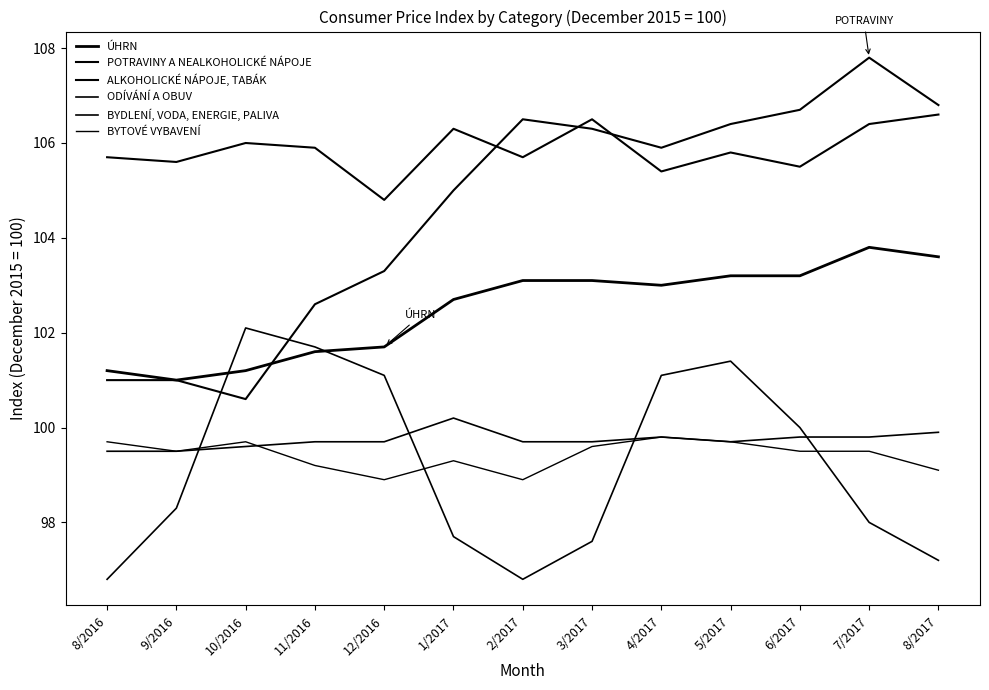

Reading left to right, transcribe all the data shown in this chart.

ÚHRN: 8/2016=101.2	9/2016=101.0	10/2016=101.2	11/2016=101.6	12/2016=101.7	1/2017=102.7	2/2017=103.1	3/2017=103.1	4/2017=103.0	5/2017=103.2	6/2017=103.2	7/2017=103.8	8/2017=103.6
POTRAVINY A NEALKOHOLICKÉ NÁPOJE: 8/2016=101.0	9/2016=101.0	10/2016=100.6	11/2016=102.6	12/2016=103.3	1/2017=105.0	2/2017=106.5	3/2017=106.3	4/2017=105.9	5/2017=106.4	6/2017=106.7	7/2017=107.8	8/2017=106.8
ALKOHOLICKÉ NÁPOJE, TABÁK: 8/2016=105.7	9/2016=105.6	10/2016=106.0	11/2016=105.9	12/2016=104.8	1/2017=106.3	2/2017=105.7	3/2017=106.5	4/2017=105.4	5/2017=105.8	6/2017=105.5	7/2017=106.4	8/2017=106.6
ODÍVÁNÍ A OBUV: 8/2016=96.8	9/2016=98.3	10/2016=102.1	11/2016=101.7	12/2016=101.1	1/2017=97.7	2/2017=96.8	3/2017=97.6	4/2017=101.1	5/2017=101.4	6/2017=100.0	7/2017=98.0	8/2017=97.2
BYDLENÍ, VODA, ENERGIE, PALIVA: 8/2016=99.5	9/2016=99.5	10/2016=99.6	11/2016=99.7	12/2016=99.7	1/2017=100.2	2/2017=99.7	3/2017=99.7	4/2017=99.8	5/2017=99.7	6/2017=99.8	7/2017=99.8	8/2017=99.9
BYTOVÉ VYBAVENÍ: 8/2016=99.7	9/2016=99.5	10/2016=99.7	11/2016=99.2	12/2016=98.9	1/2017=99.3	2/2017=98.9	3/2017=99.6	4/2017=99.8	5/2017=99.7	6/2017=99.5	7/2017=99.5	8/2017=99.1